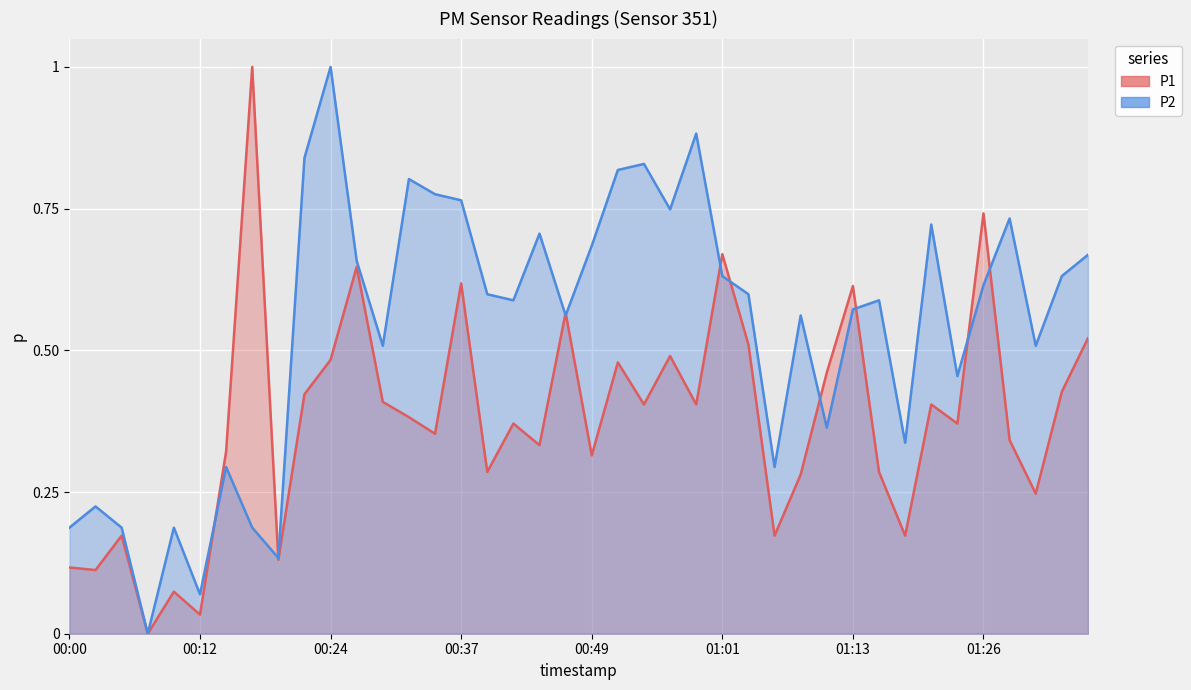

Count the number of categories in the chart.

40